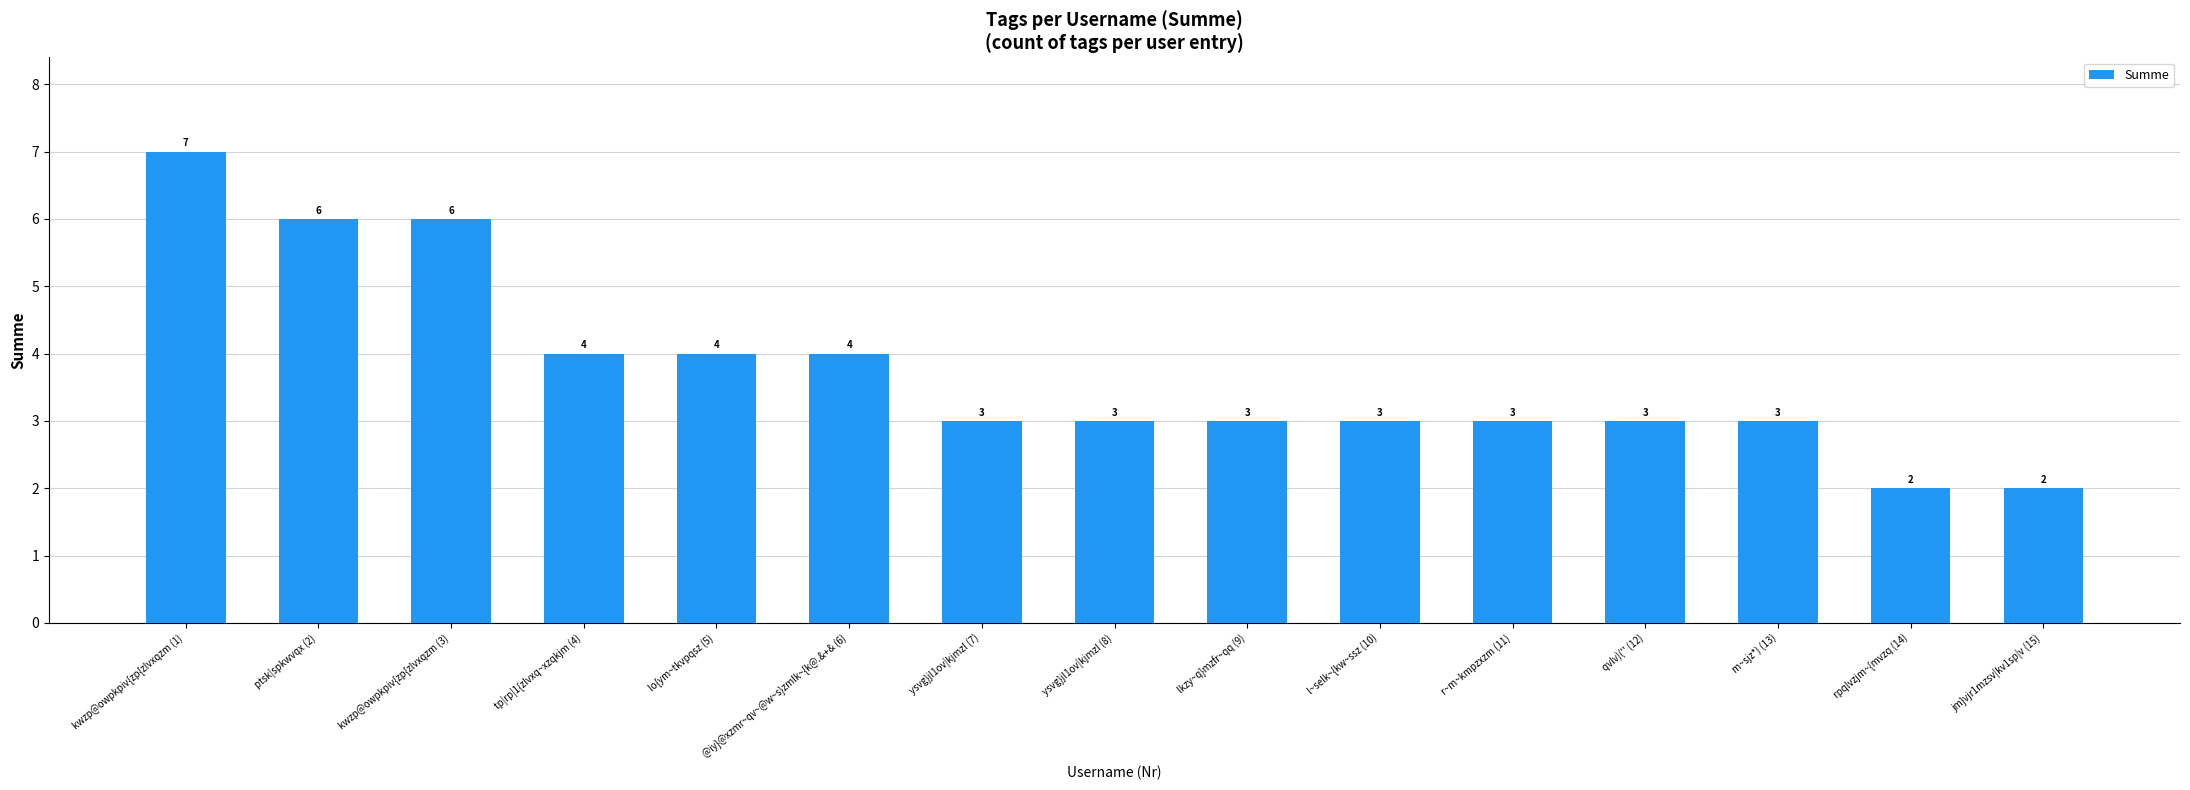

Where does the data first go above 3?

kwzp@owpkpiv{zp{zlvxqzm (1)